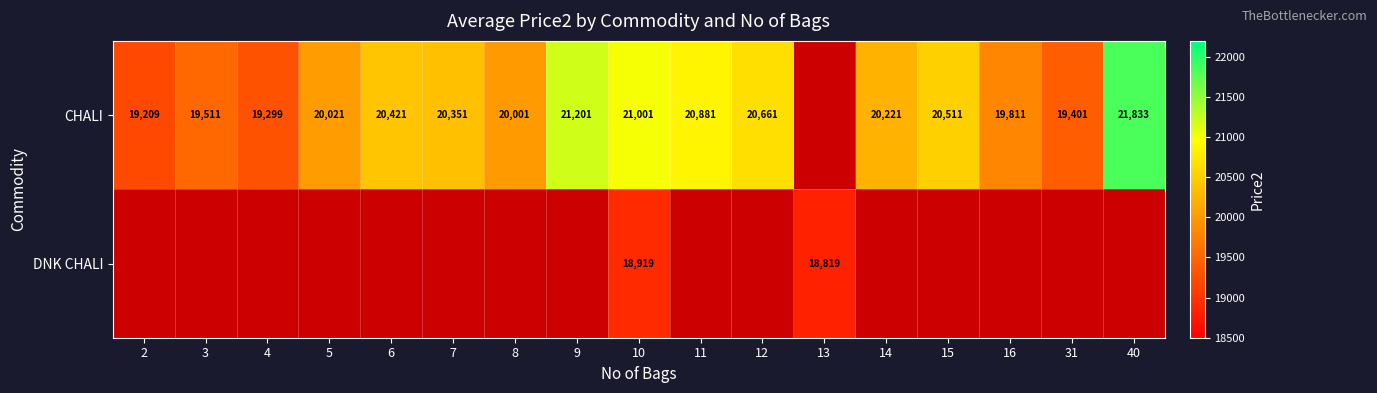

What is the total value across all series at 10?

39920